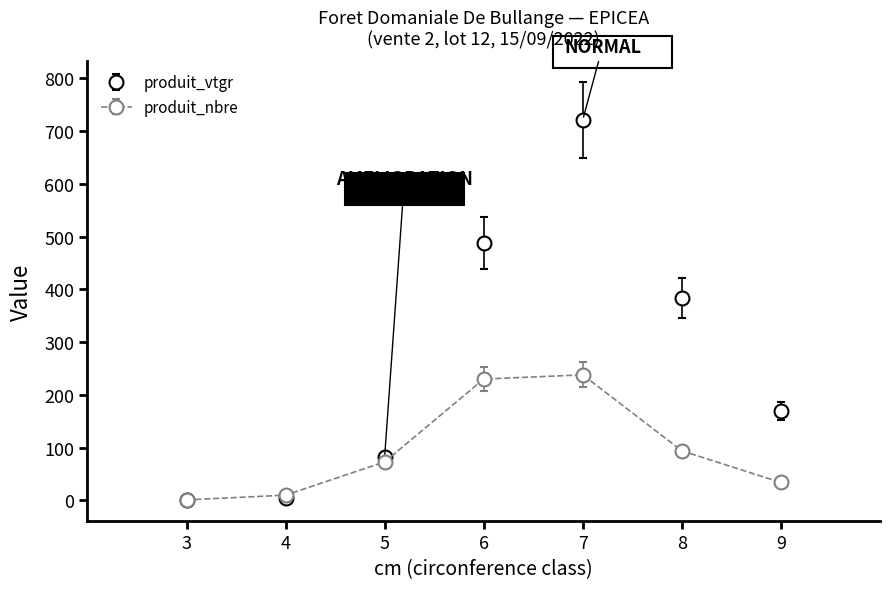

List the labels in order of produit_nbre value, largest first.

7, 6, 8, 5, 9, 4, 3